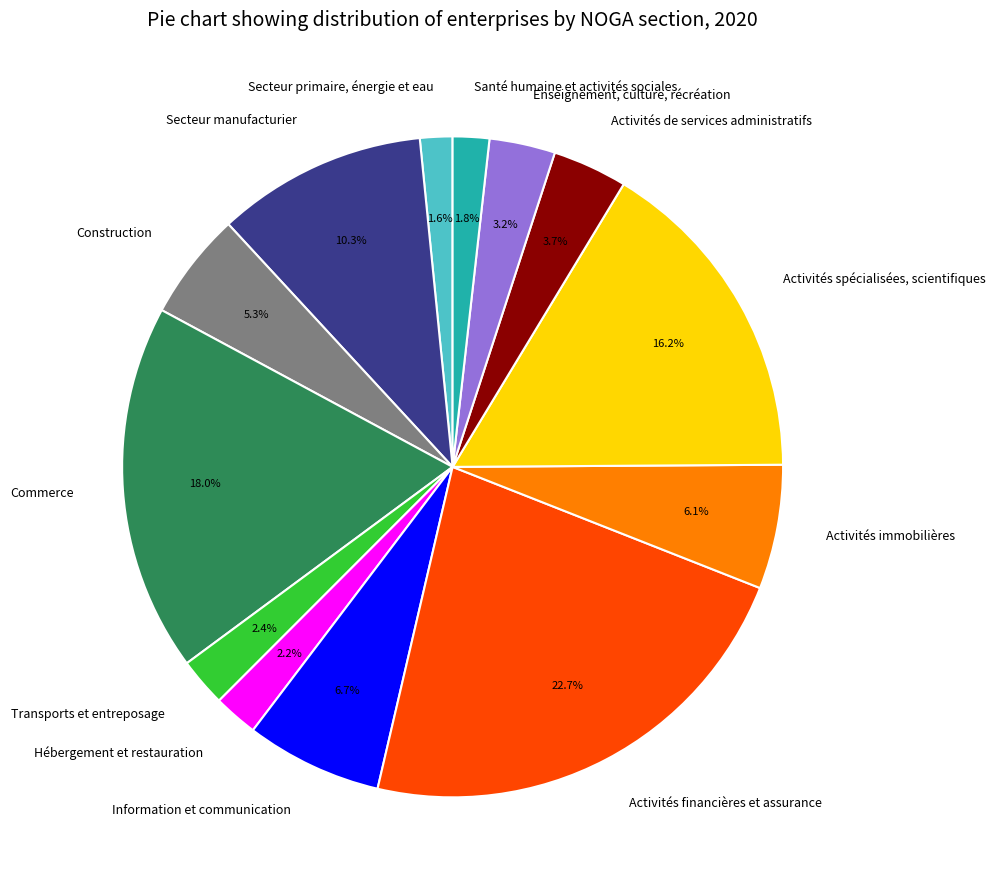

What portion of the pie excludes Enseignement, culture, récréation?

96.8%